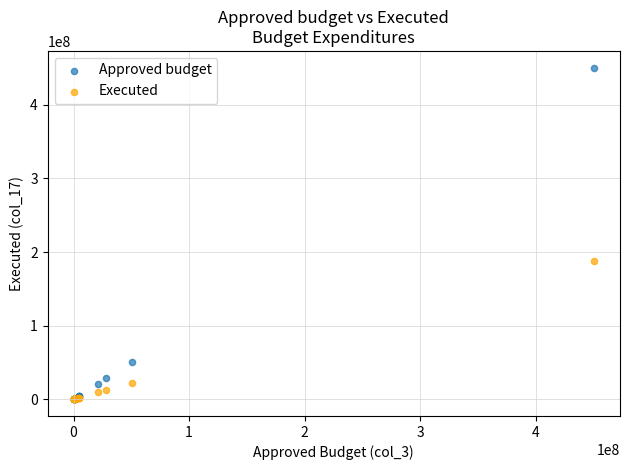

In the Executed series, what Y value is closest to 94052520?

21601286.1